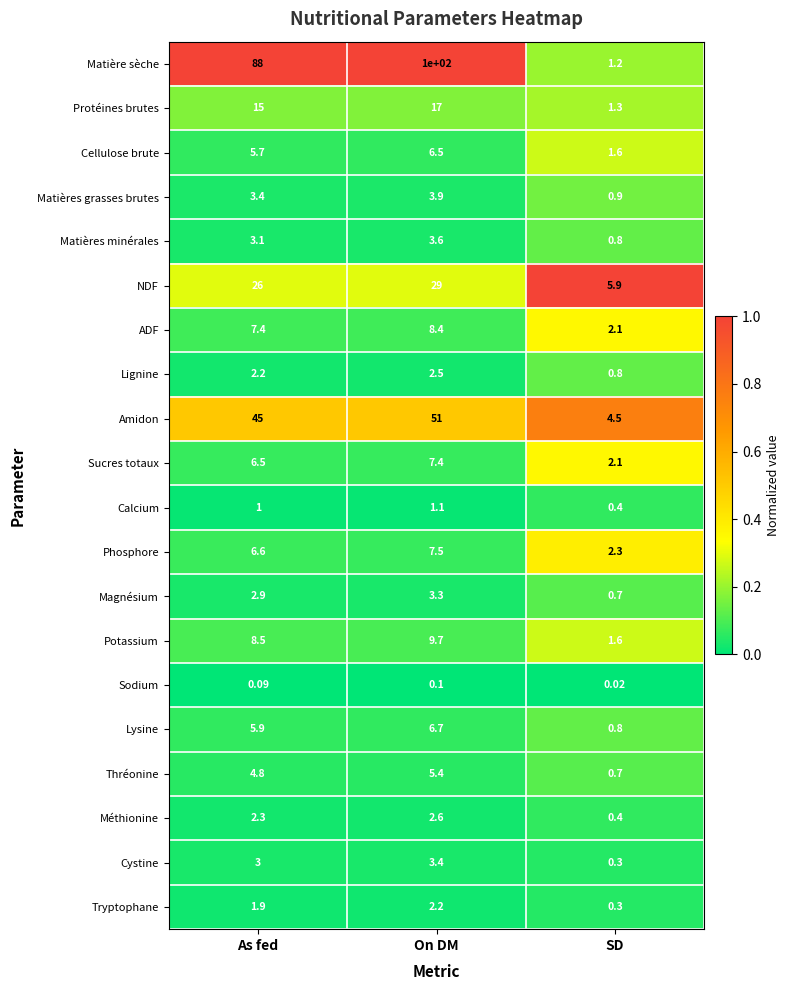

Which series changed the most between As fed and On DM?

Matière sèche